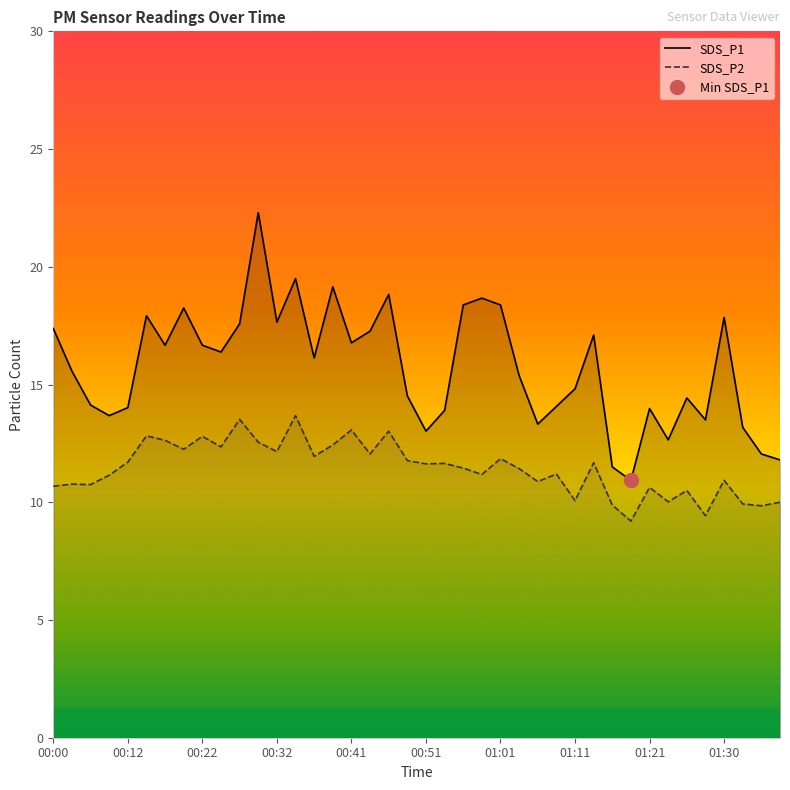

At how many categories does at least one series exceed 11?

39